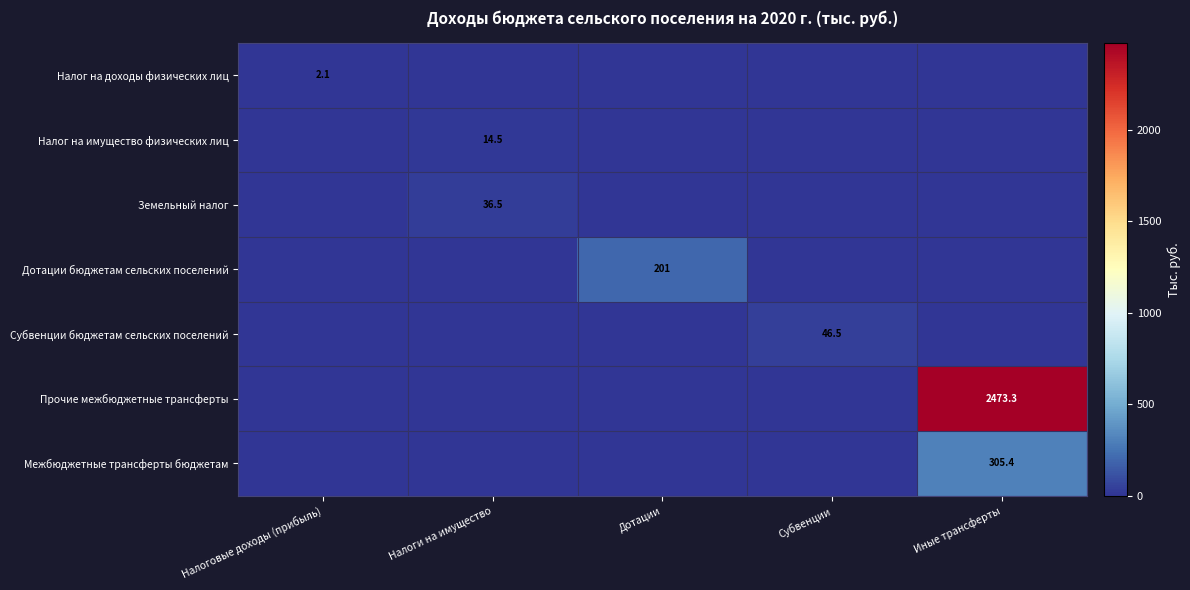

True or false: Дотации бюджетам сельских поселений has a value of 201.0 at Дотации.

True